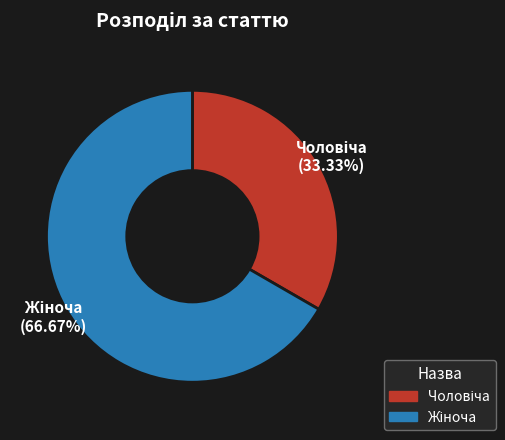

Is there a majority slice in this chart?

Yes